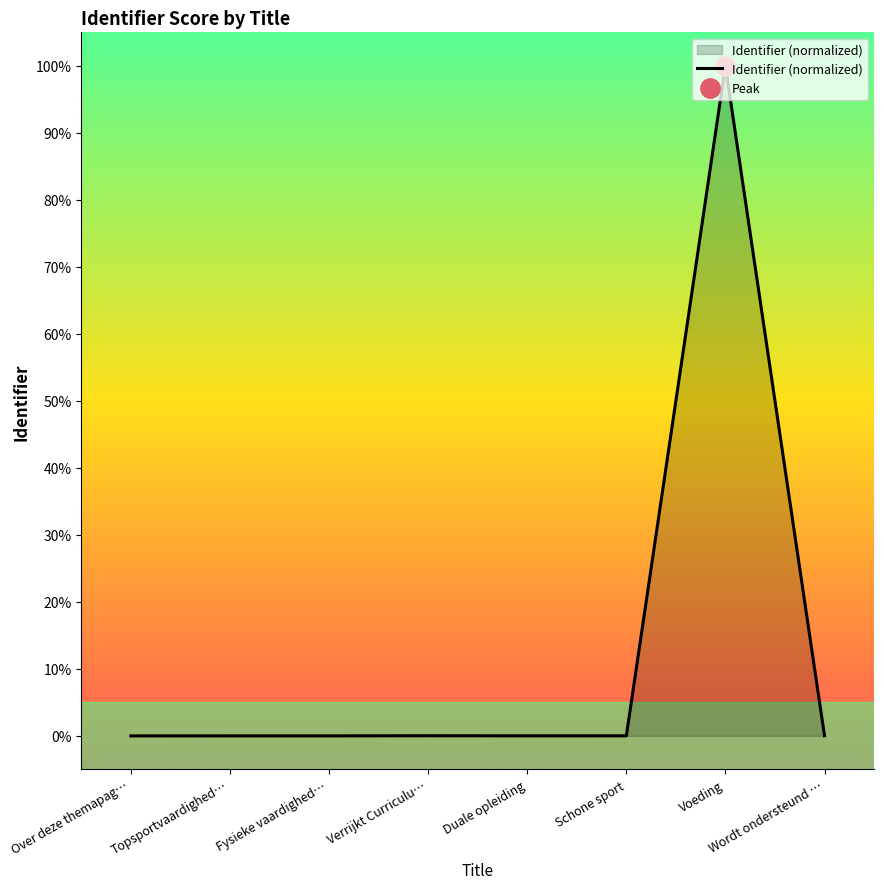

The value at Over deze themapag… is 34.6. True or false?

False